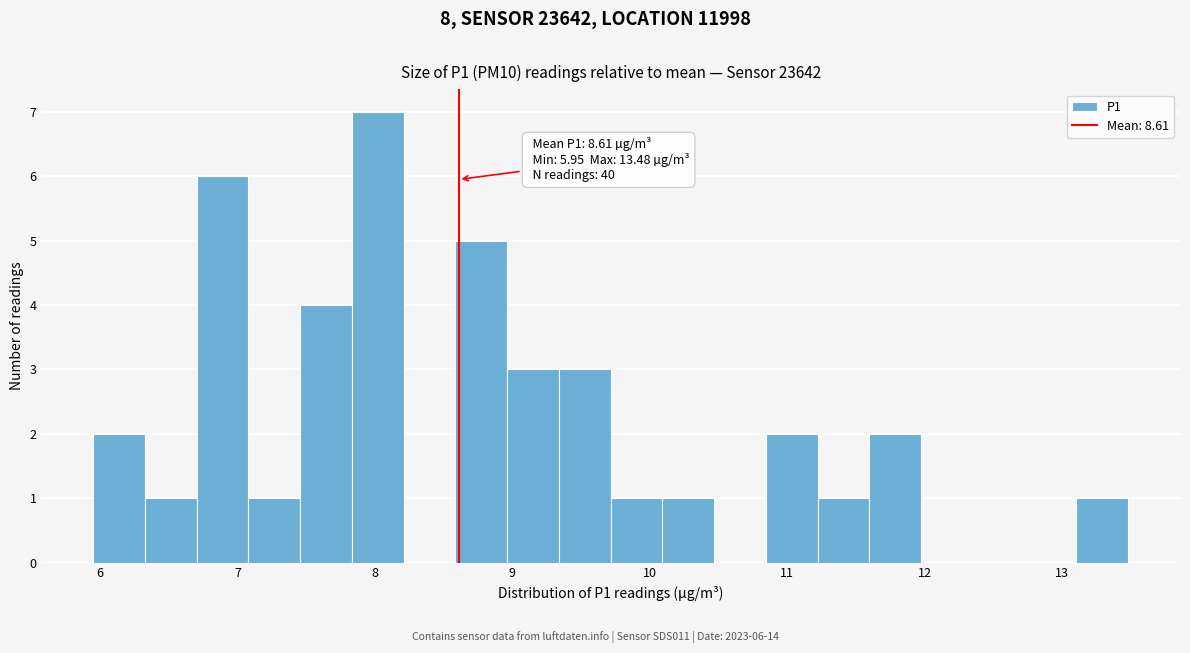

Read against the x-axis, roughly where is the centre of the tallest bar?

8.0